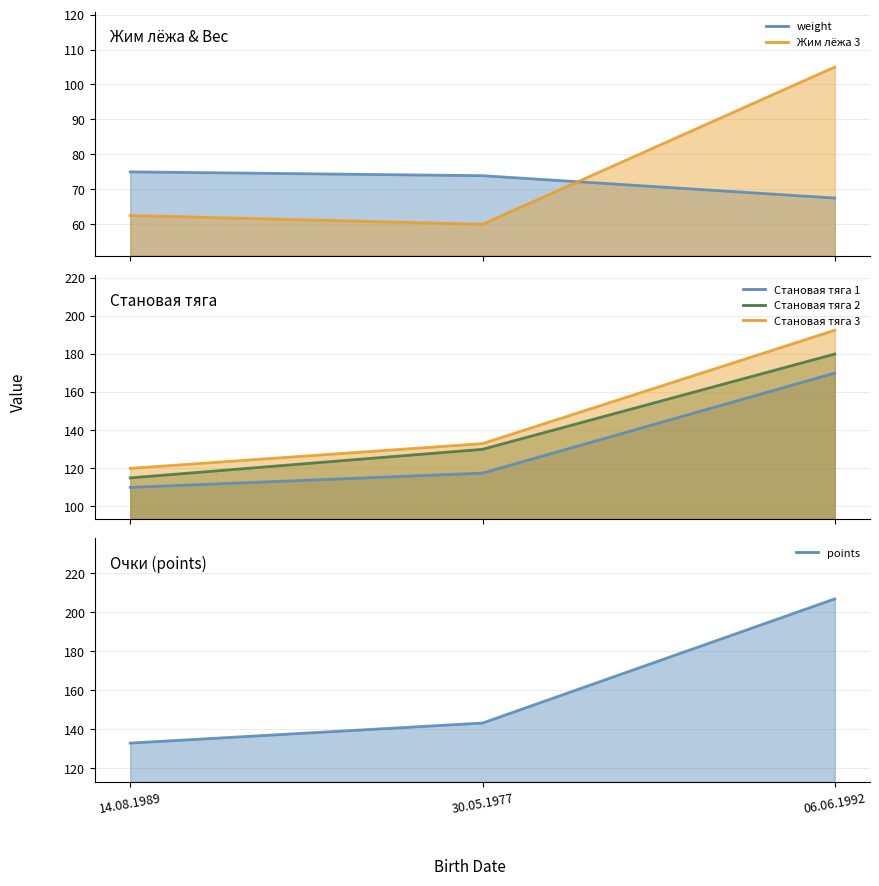

At which category does the chart reach its peak across all series?

06.06.1992